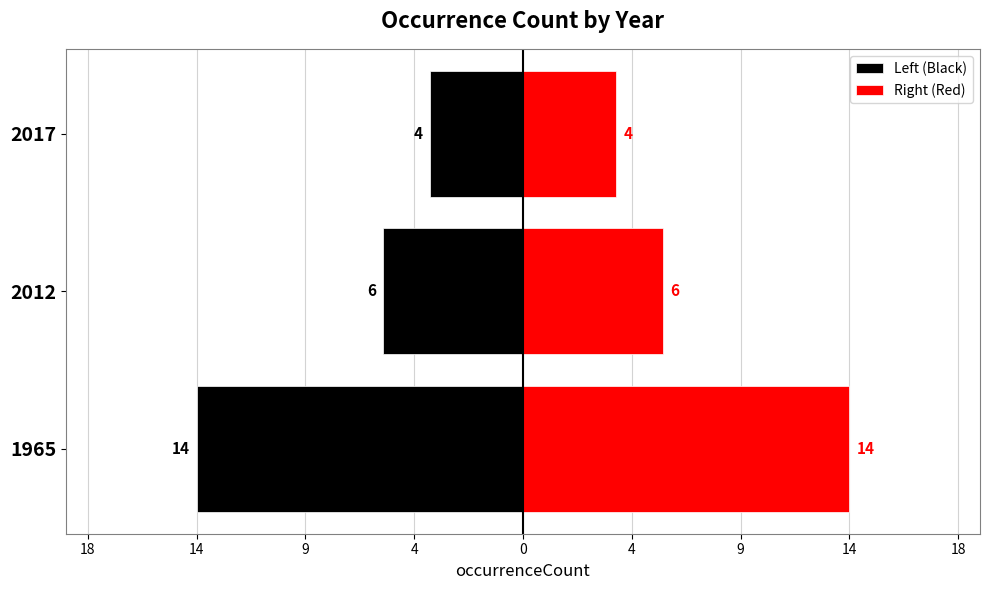

Rank the series by their maximum value, from lowest to highest.

Left (Black), Right (Red)